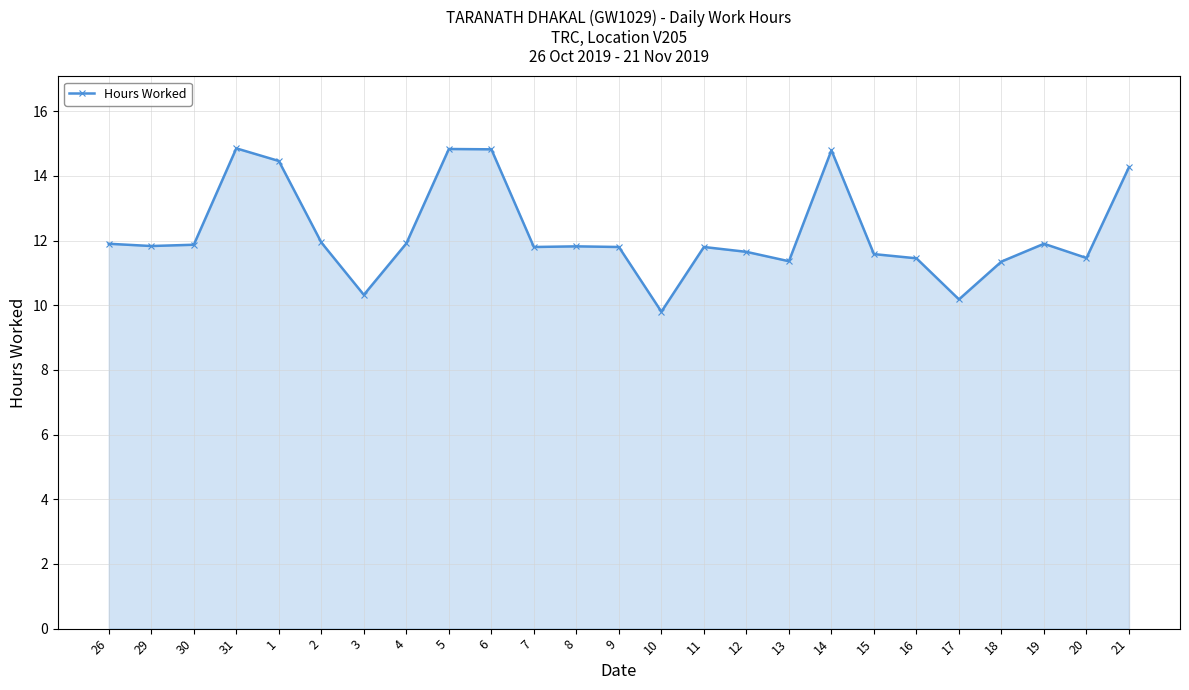

Is it true that the value at 31 is 14.8?

True